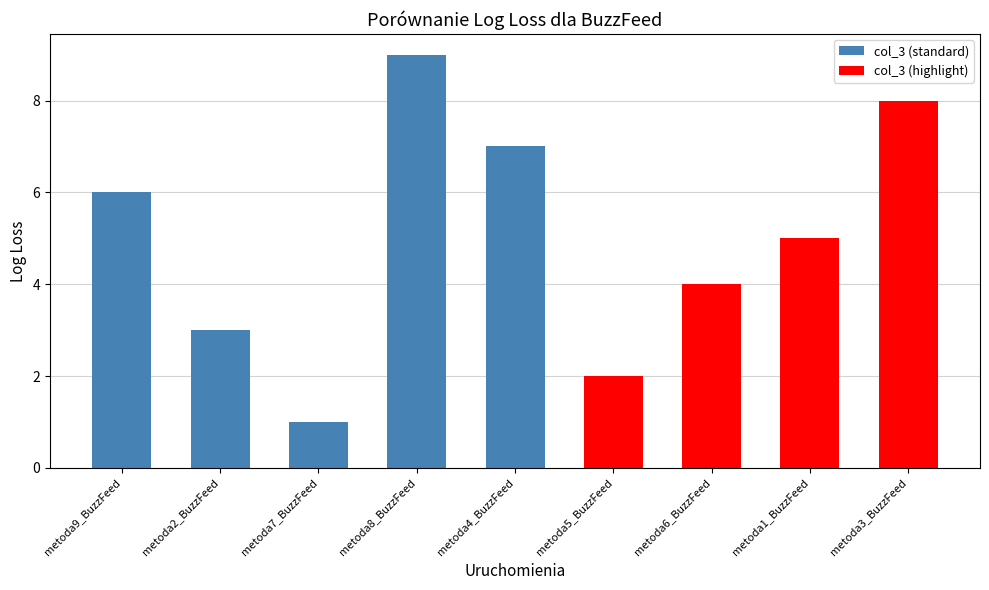

List the labels in order of value, smallest first.

metoda7_BuzzFeed, metoda5_BuzzFeed, metoda2_BuzzFeed, metoda6_BuzzFeed, metoda1_BuzzFeed, metoda9_BuzzFeed, metoda4_BuzzFeed, metoda3_BuzzFeed, metoda8_BuzzFeed